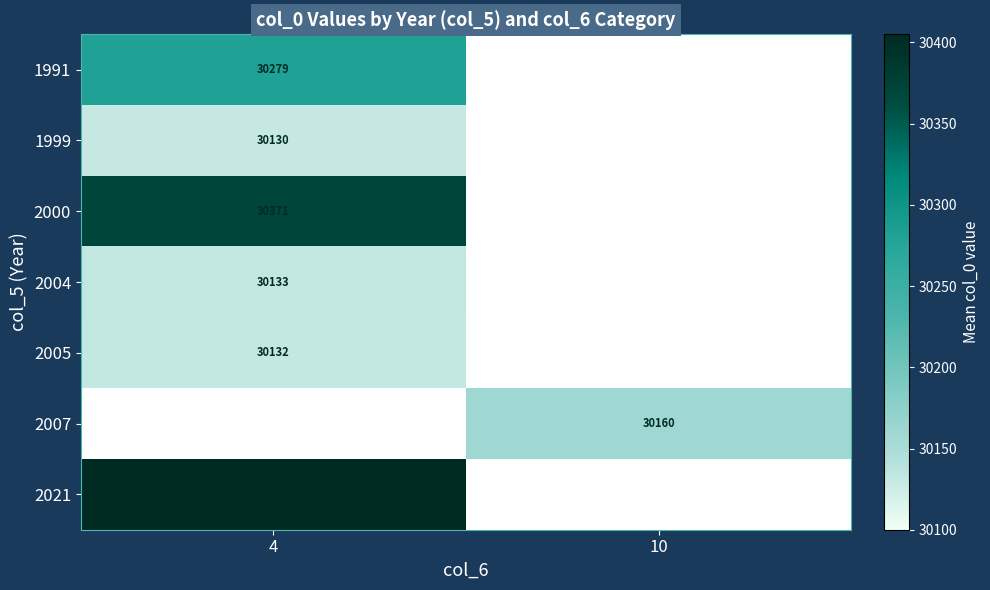

Which has a higher value, 10 or 4?

4